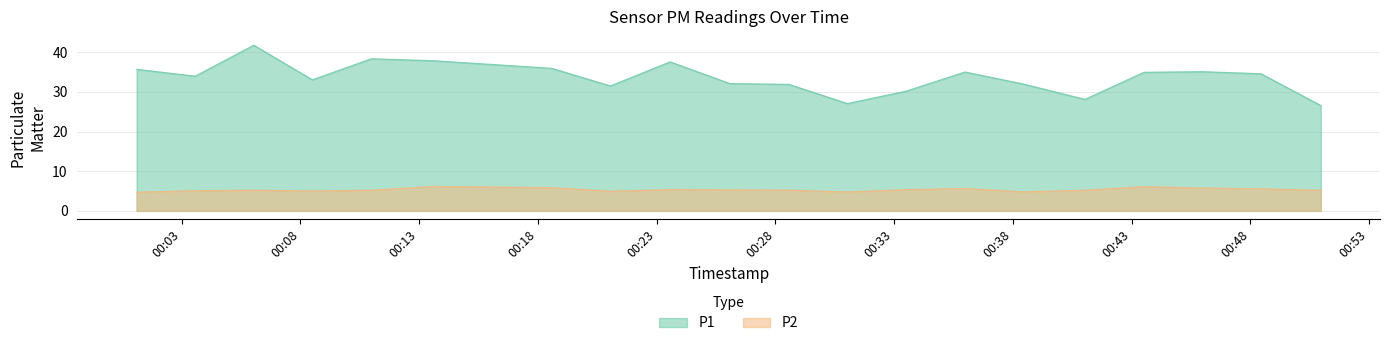

Rank the series by their average value, from lowest to highest.

P2, P1